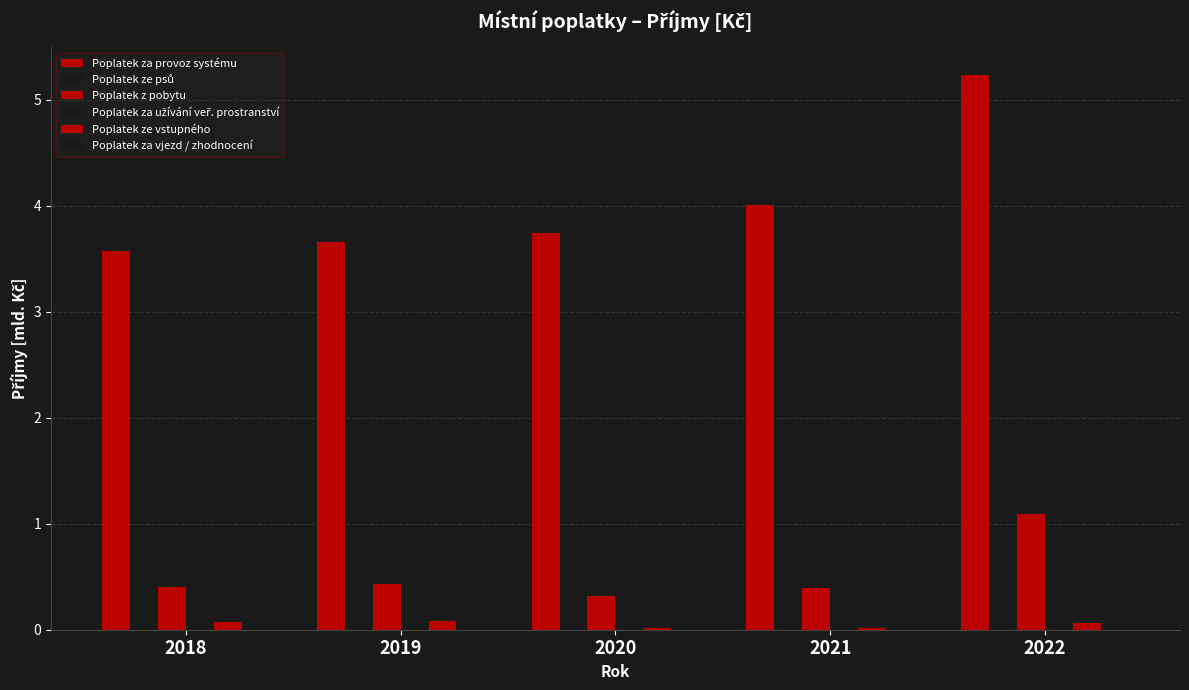

What is the sum of all Poplatek z pobytu values?

2.7